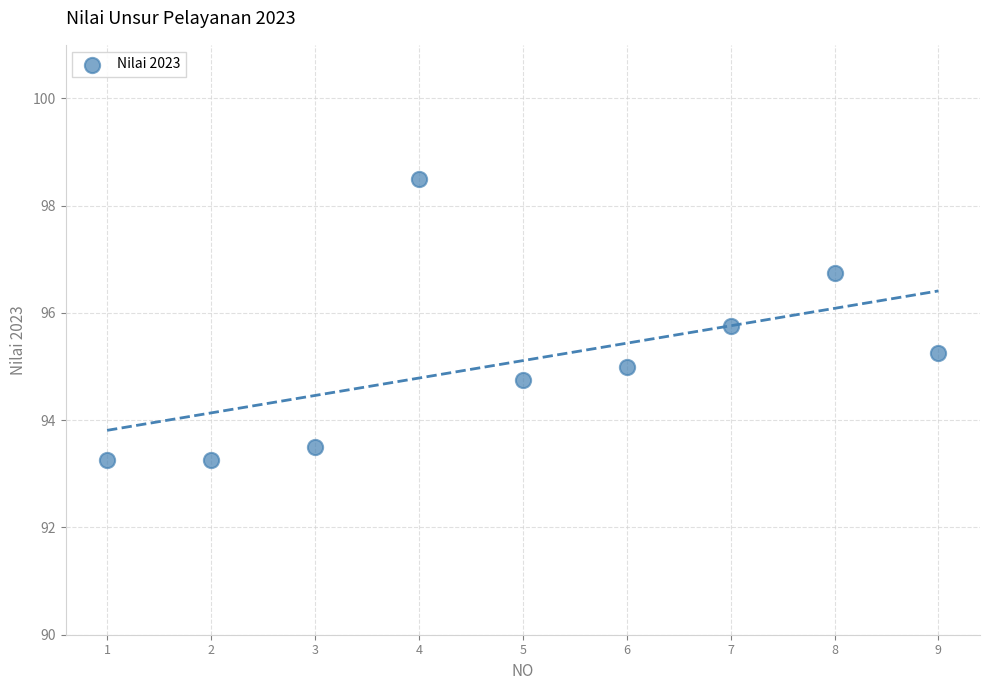

What is the range of X values (max minus min)?

8.0